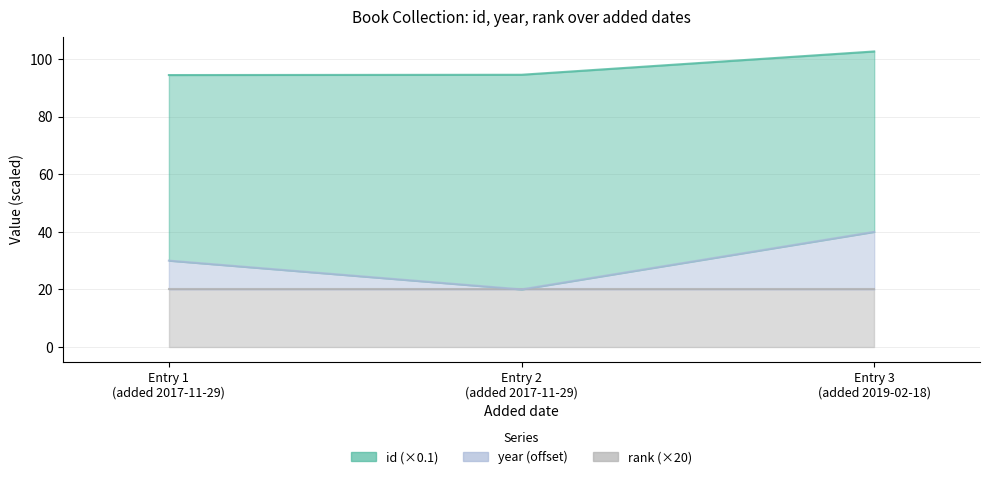

Count the number of categories in the chart.

3